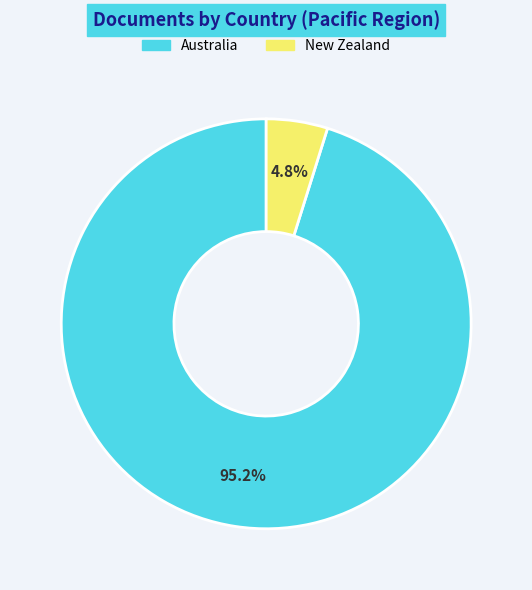

Between Australia and New Zealand, which is larger?

Australia